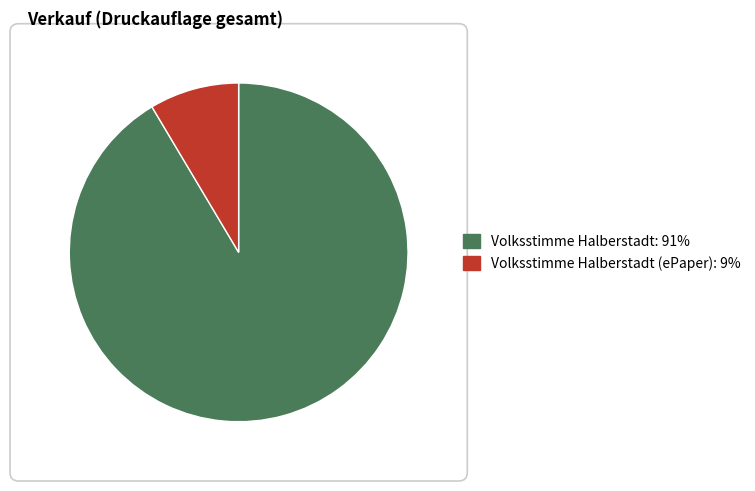

Does any single category account for the majority?

Yes